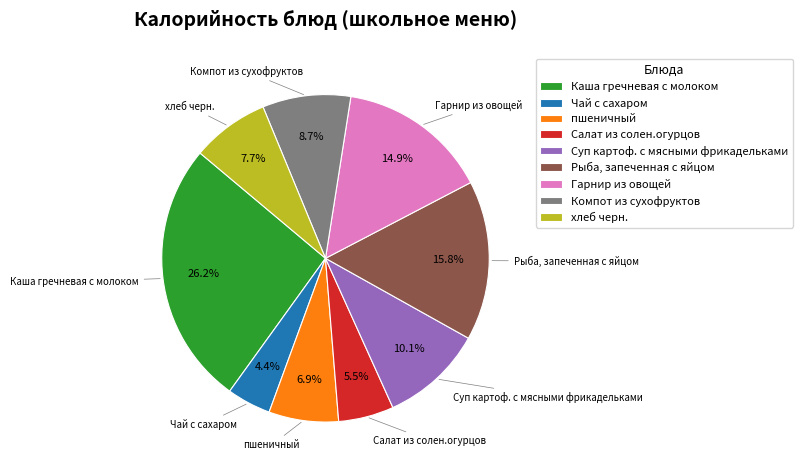

To the nearest percent, what is the combined percentage of Гарнир из овощей and Чай с сахаром?

19%